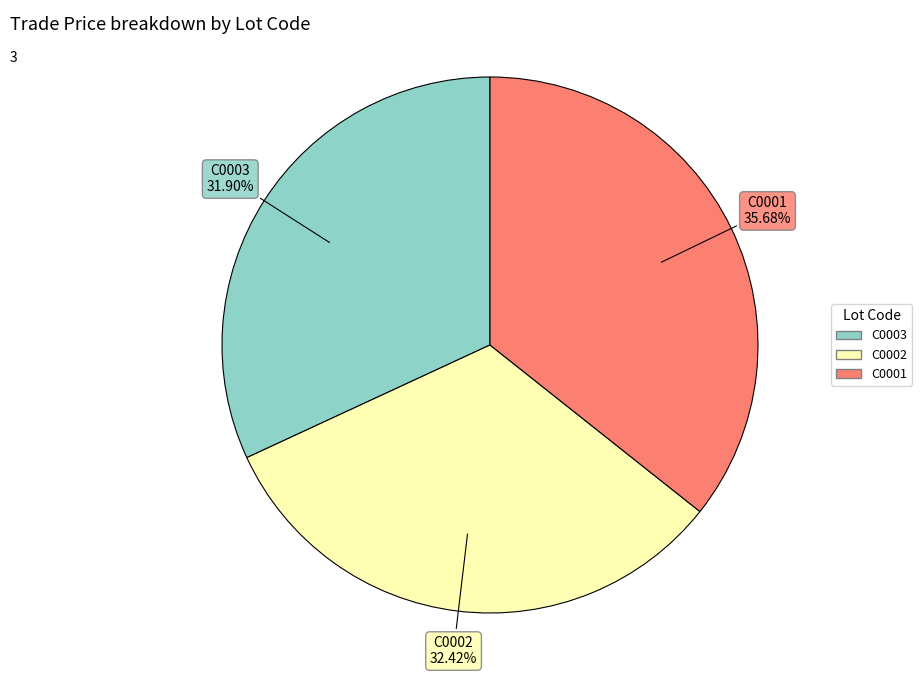

Which slice is the largest?

C0001